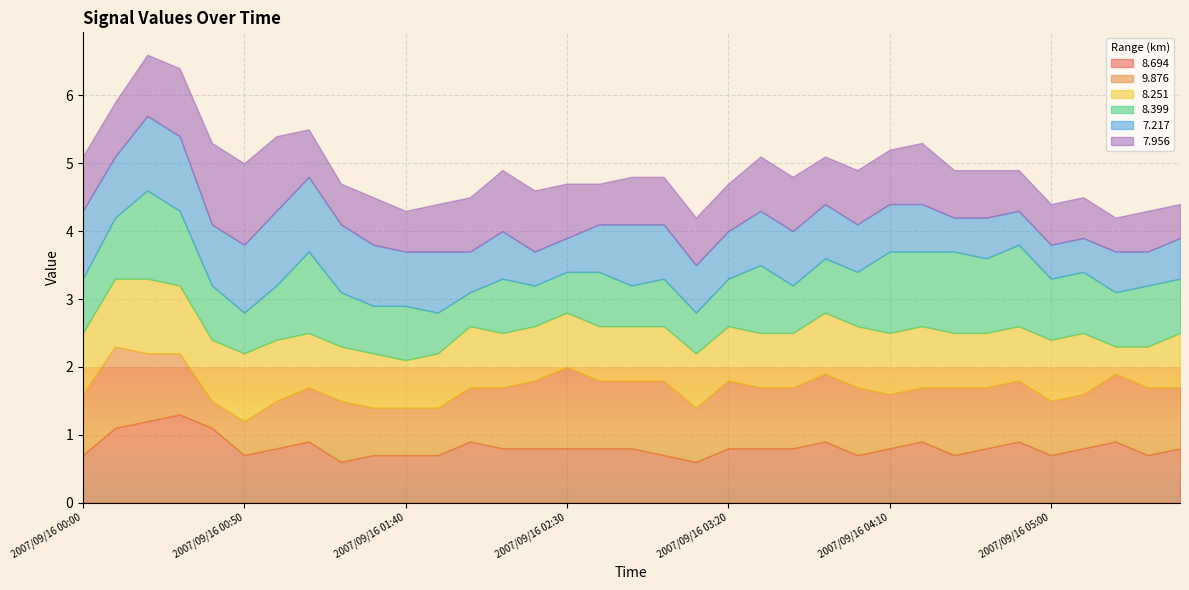

What is the average value of the   7.217 series?

0.8